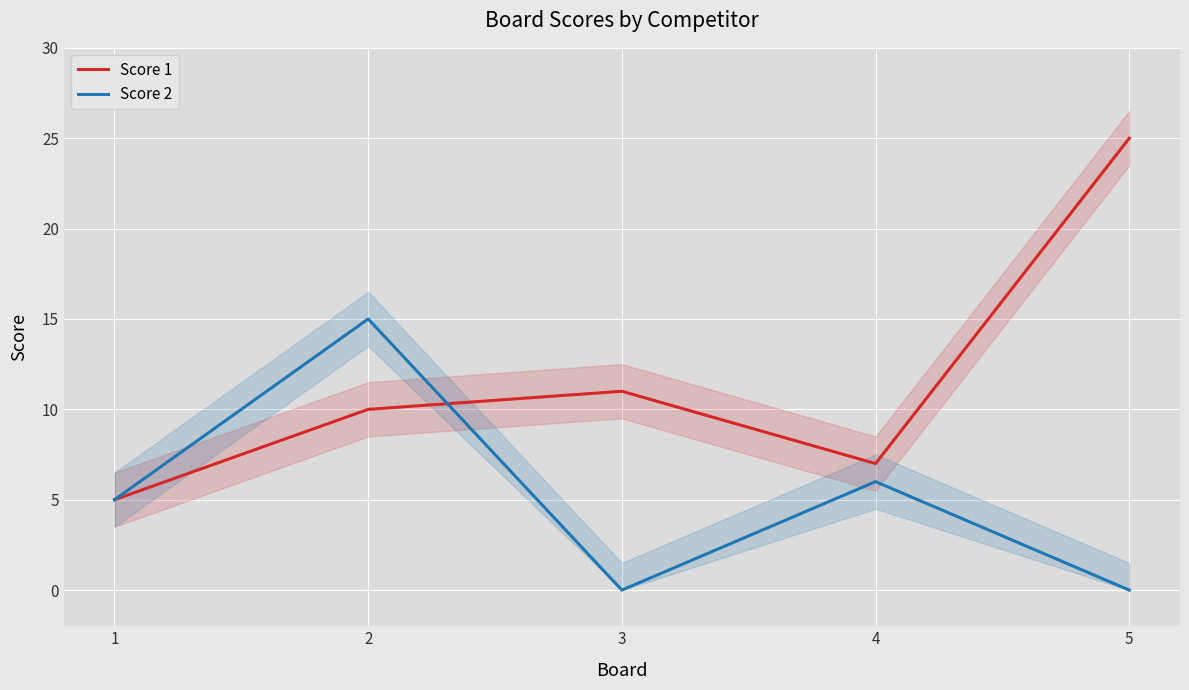

Reading left to right, what are all the values shown in this chart?

Score 1: 1=5	2=10	3=11	4=7	5=25
Score 2: 1=5	2=15	3=0	4=6	5=0